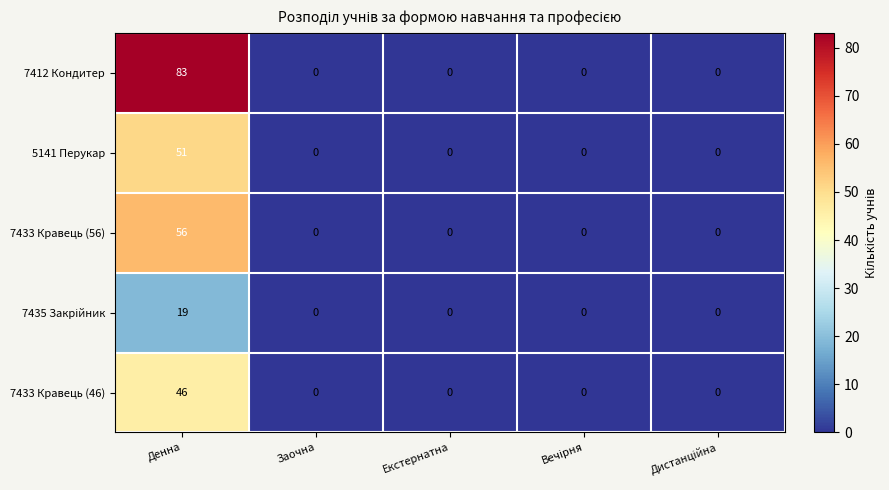

What is the average value of the 7433 Кравець (46) series?

9